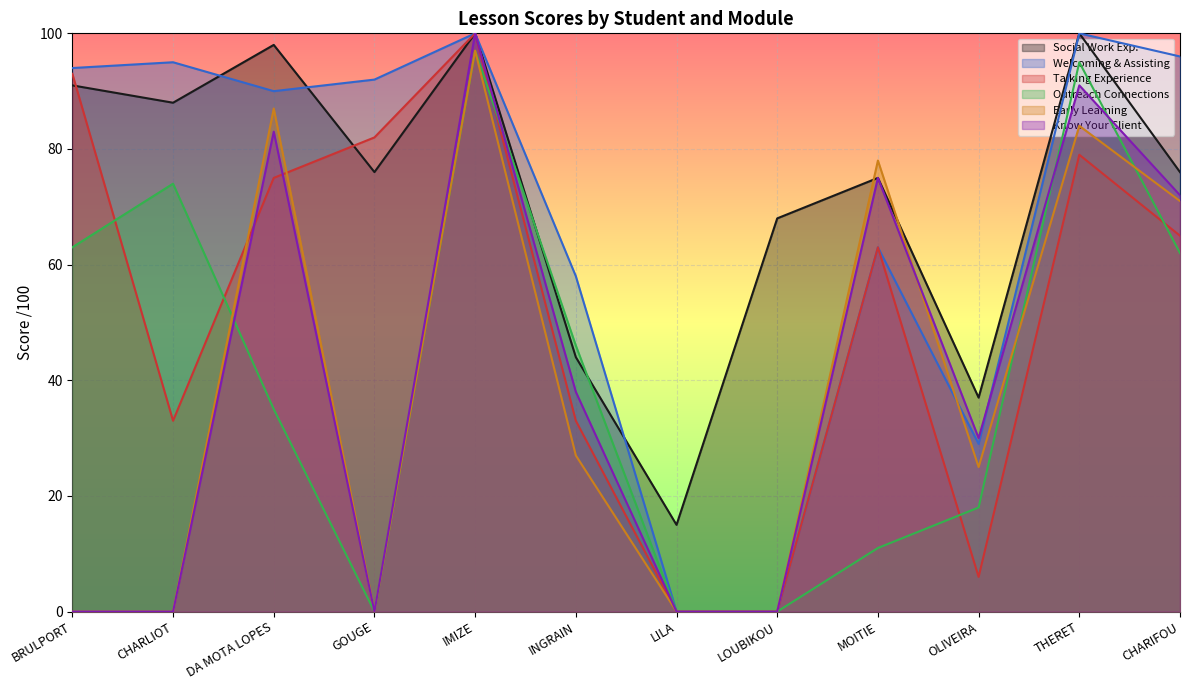

Reading left to right, extract all data points from this chart.

note leçon Presenting Social Work Experience: 91	88	98	76	100	44	15	68	75	37	100	76
note leçon Welcoming and Assisting: 94	95	90	92	100	58	0	0	63	29	100	96
note leçon Talking About Your Experience: 93	33	75	82	100	33	0	0	63	6	79	65
note leçon Presenting Outreach Connections: 63	74	35	0	97	46	0	0	11	18	95	62
note leçon Around the World Early Learning: 0	0	87	0	97	27	0	0	78	25	84	71
note leçon Getting to Know Your Client: 0	0	83	0	100	38	0	0	75	30	91	72